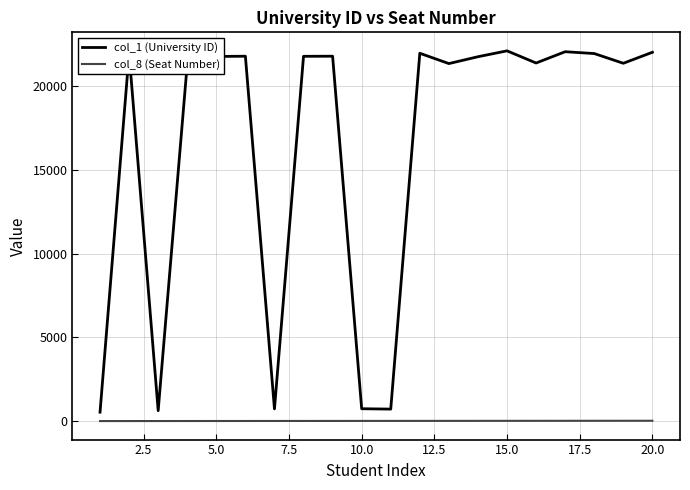

What is the sum of all col_1 (University ID) values?

329884